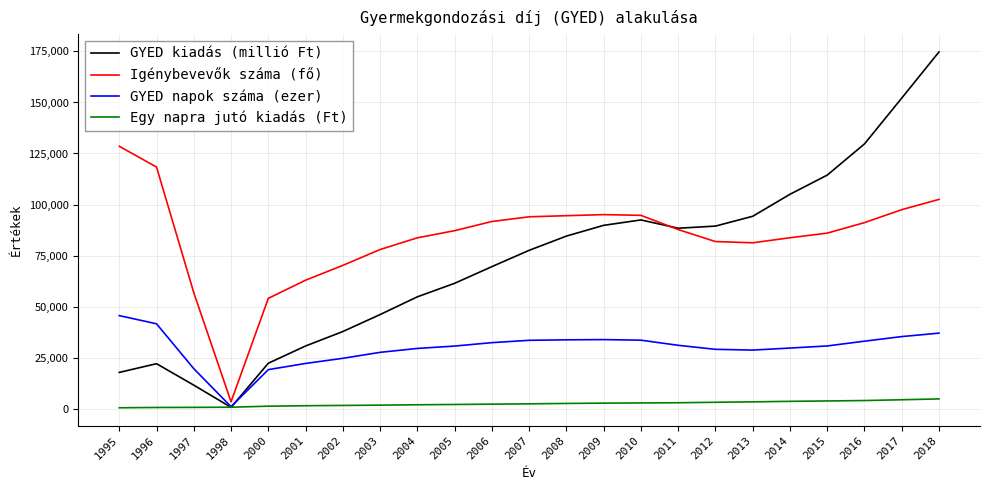

What is the difference between the maximum and second lowest values in the GYED napok száma (ezer) series?

26468.4